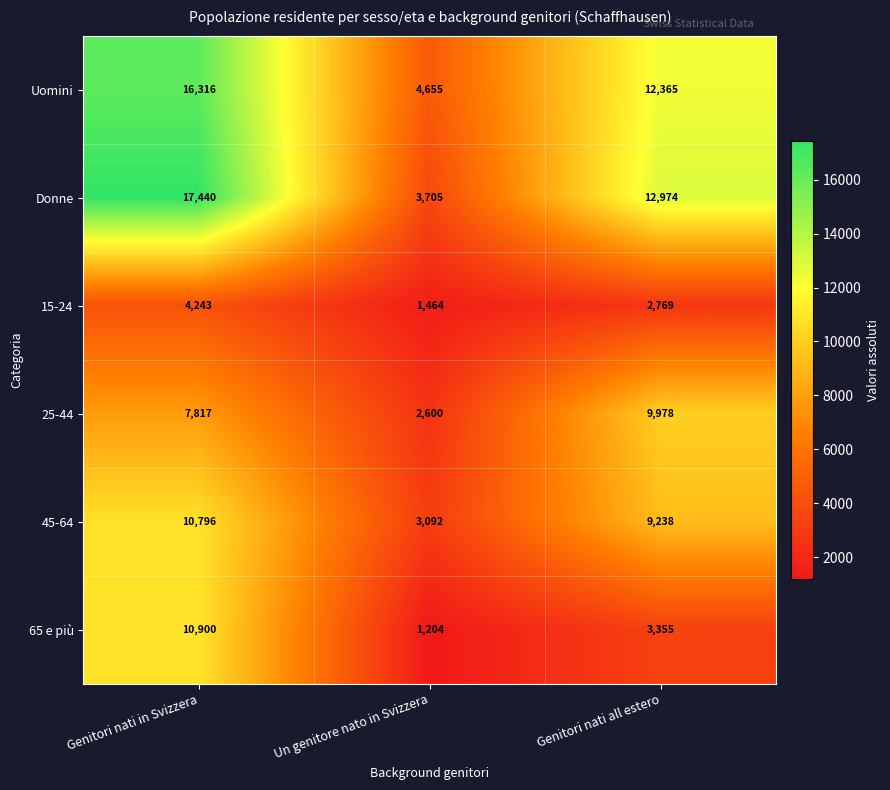

Which series has the largest range (max minus min)?

Donne